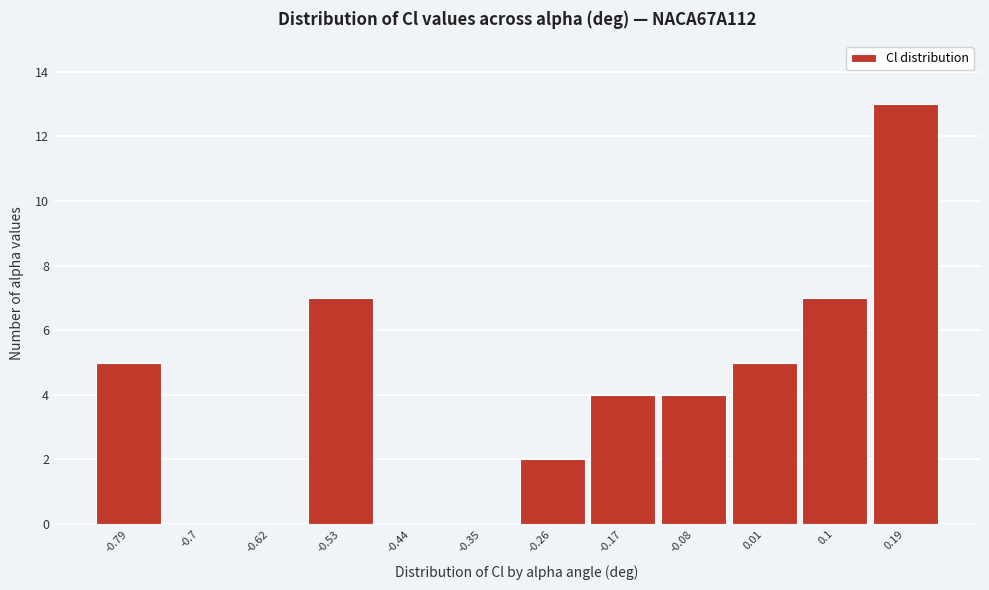

Reading right to left, list all the values displayed in this chart.

0.19=13	0.1=7	0.01=5	-0.08=4	-0.17=4	-0.26=2	-0.35=0	-0.44=0	-0.53=7	-0.62=0	-0.7=0	-0.79=5